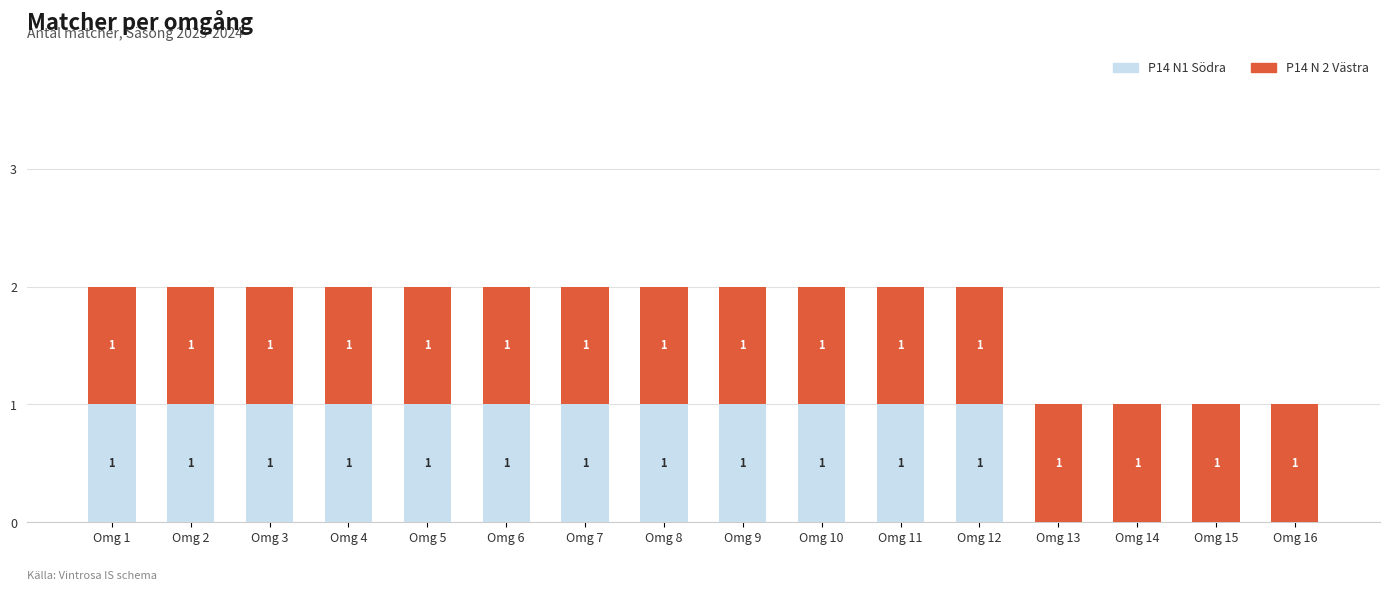

What is the sum of all P14 N1 Södra values?

12